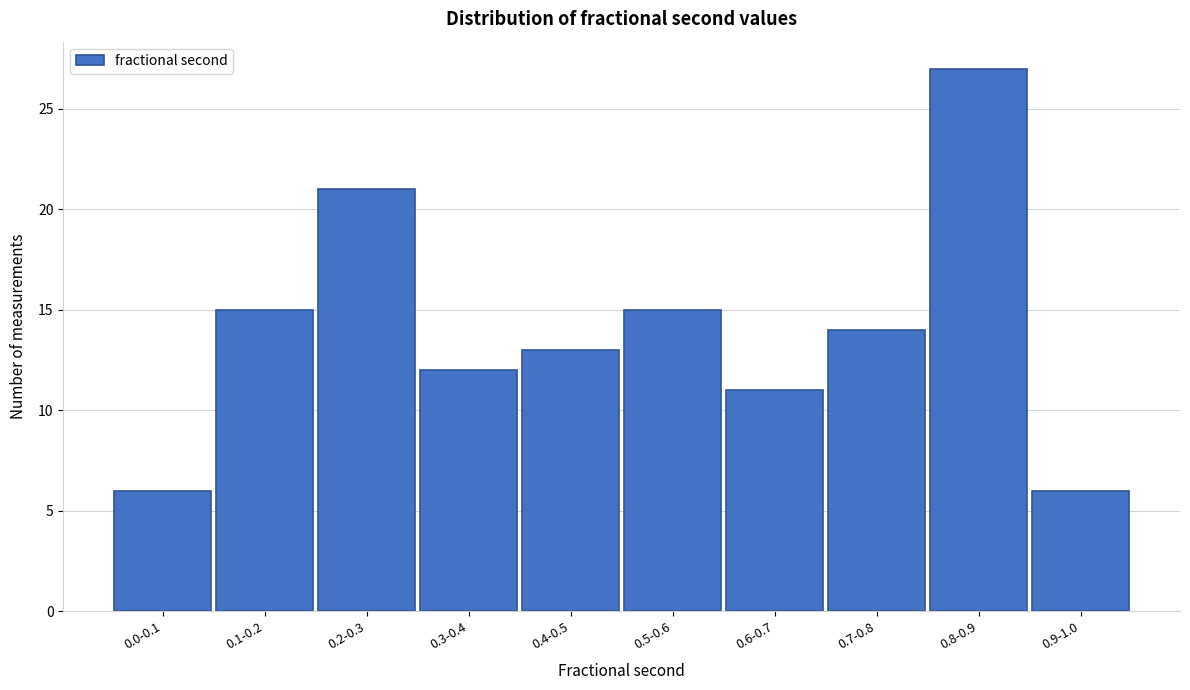

Reading left to right, what are all the values shown in this chart?

6	15	21	12	13	15	11	14	27	6